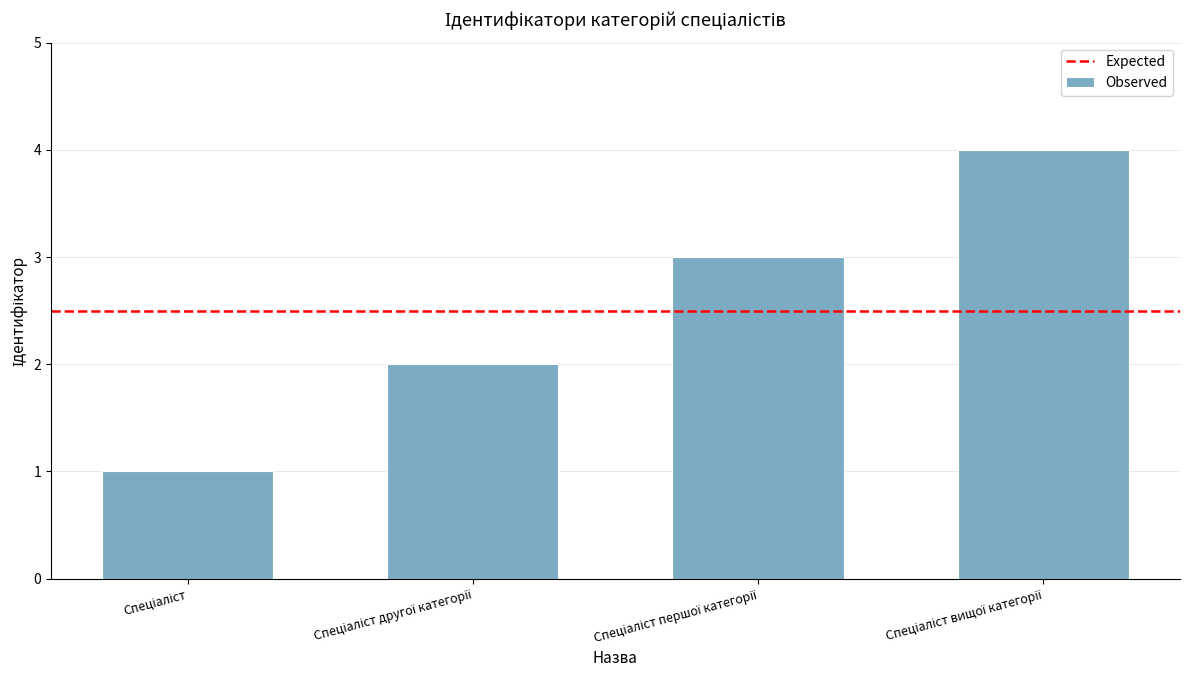

How many bars are there in total?

4